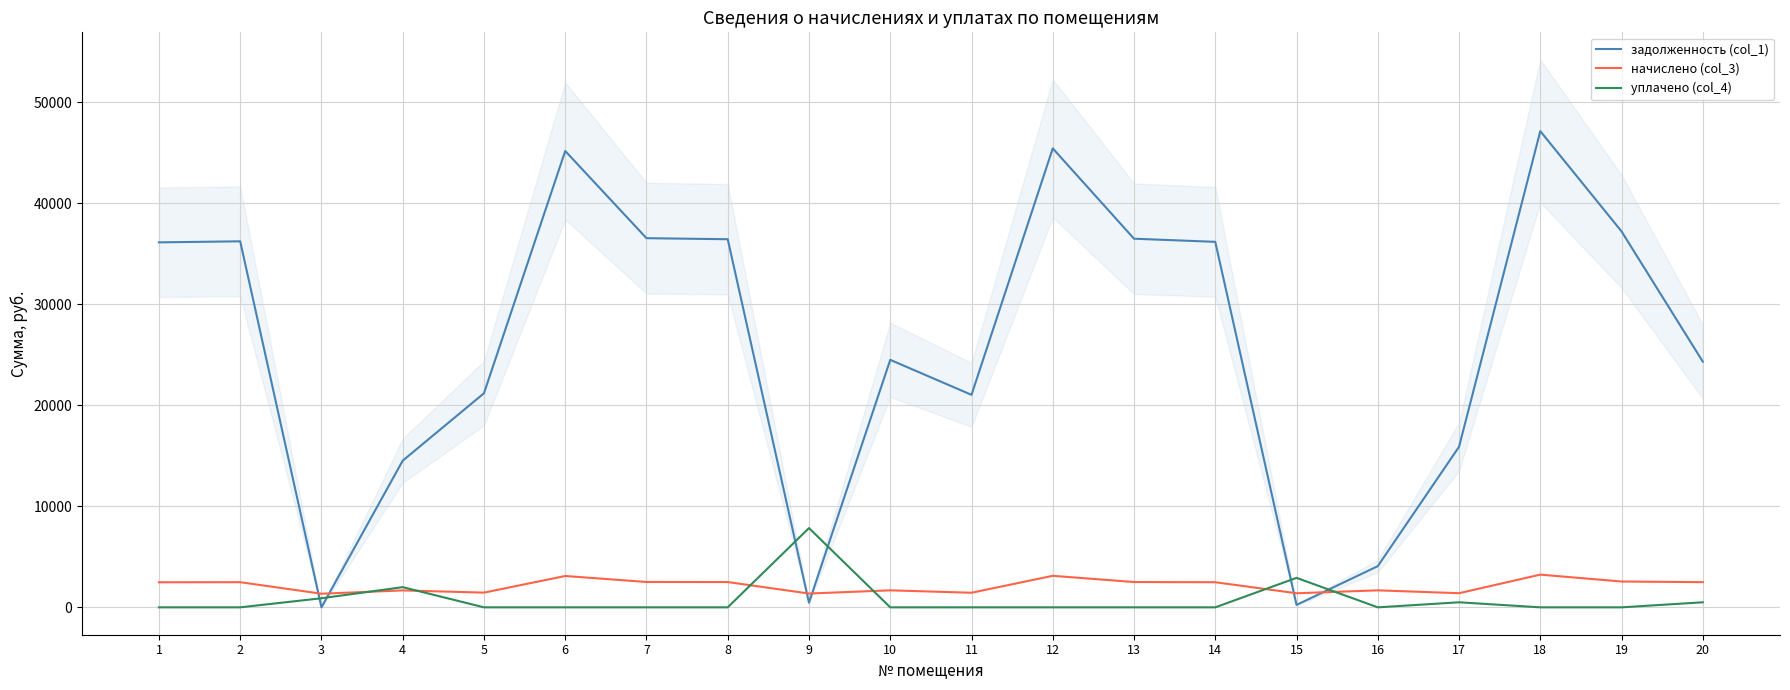

Rank the series at 10 from lowest to highest value.

уплачено (col_4), начислено (col_3), задолженность (col_1)